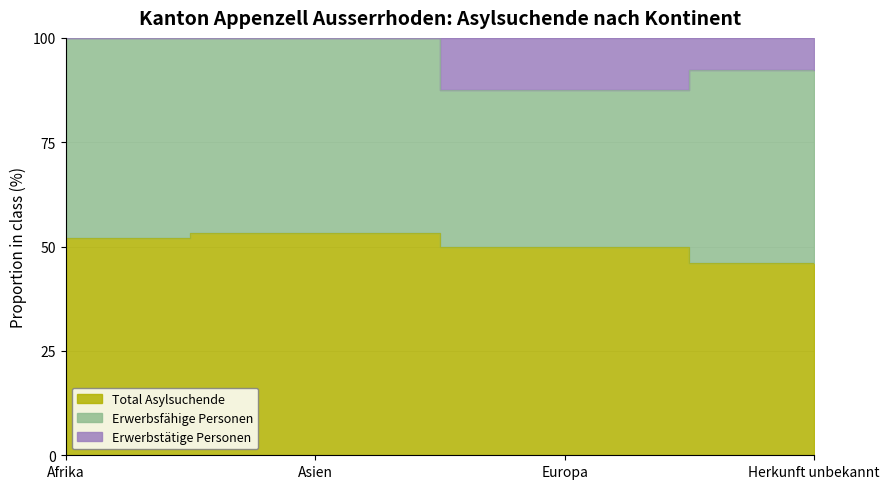

Rank the categories by Total Asylsuchende value from highest to lowest.

Asien, Afrika, Europa, Herkunft unbekannt